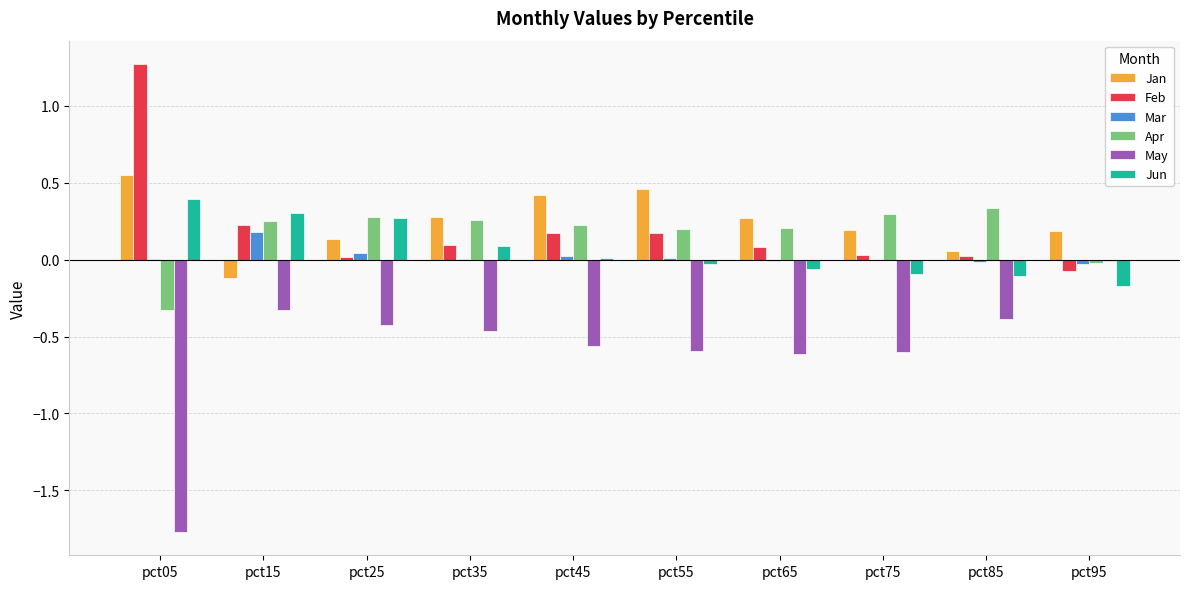

How many series are shown in this chart?

6